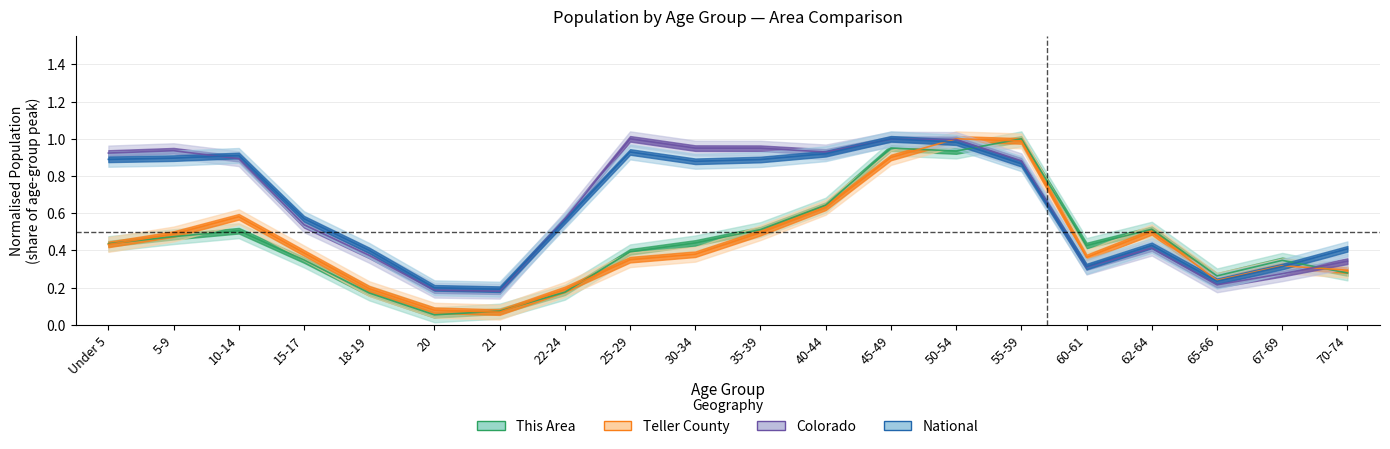

At how many categories does at least one series exceed 0?

20